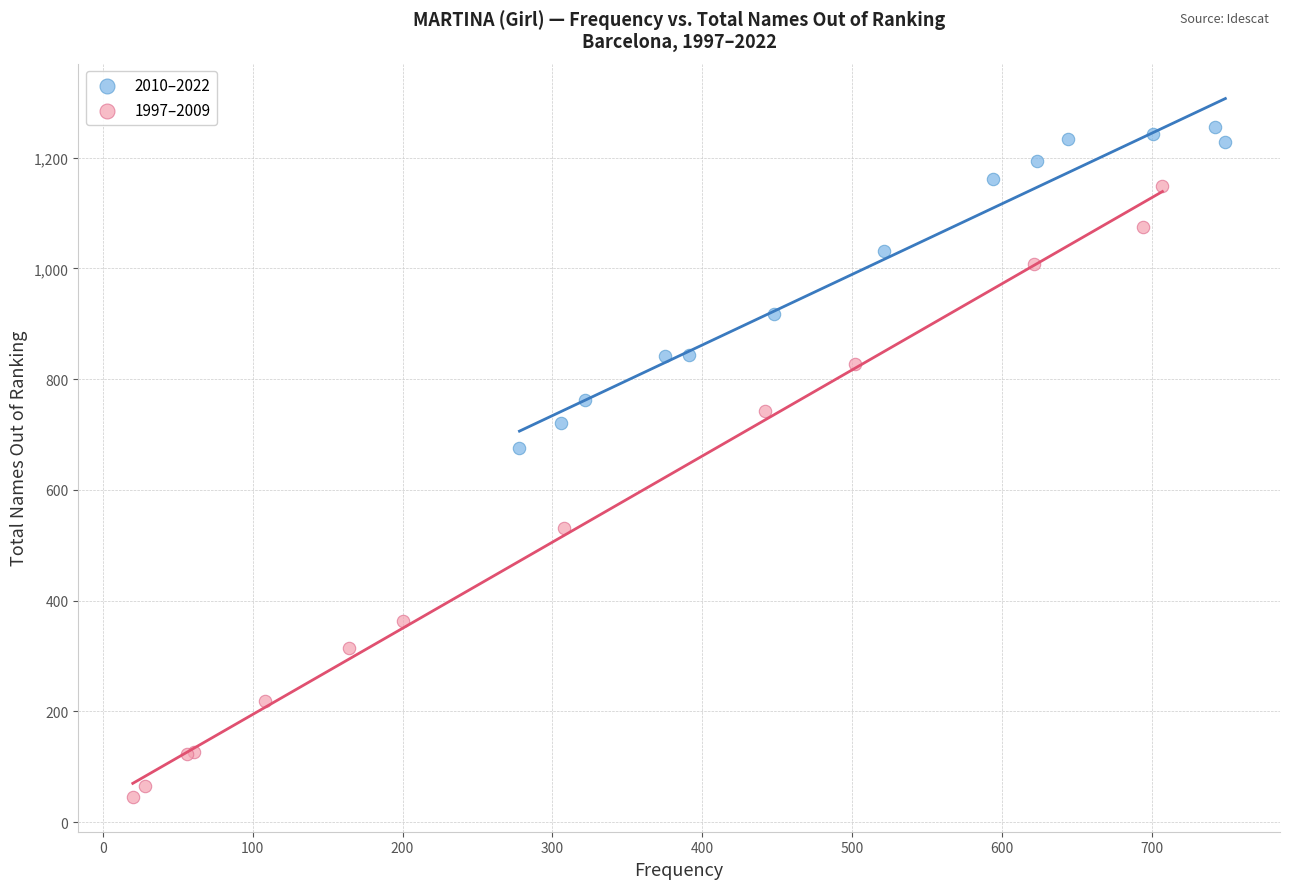

Which series reaches the maximum Y coordinate?

2010–2022